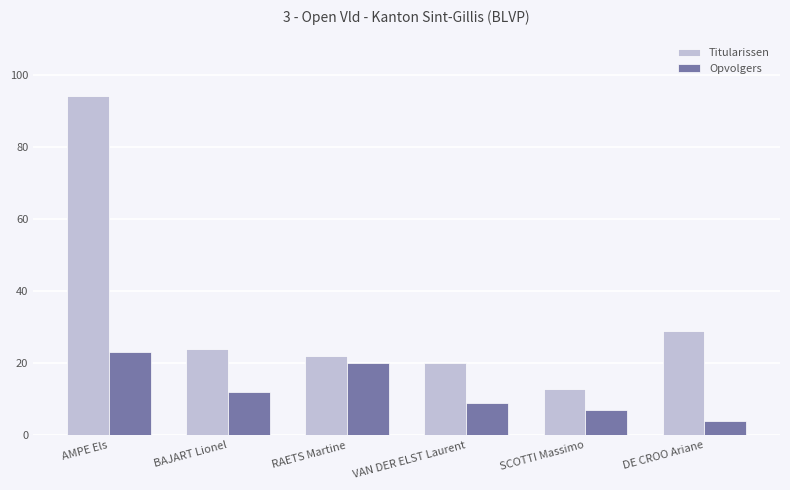

What is the sum of the Opvolgers values at VAN DER ELST Laurent and RAETS Martine?

29